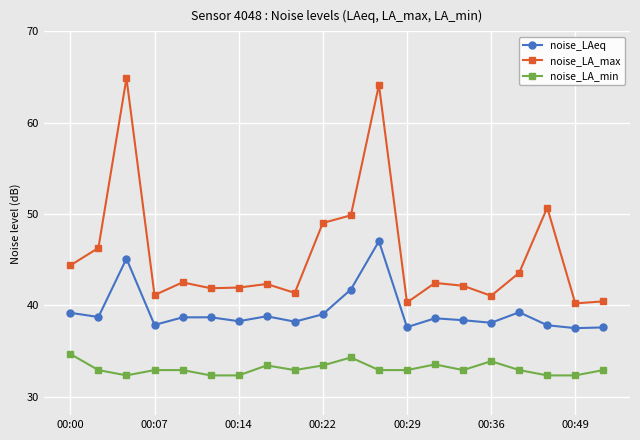

List the series in order of their overall mean, highest first.

noise_LA_max, noise_LAeq, noise_LA_min